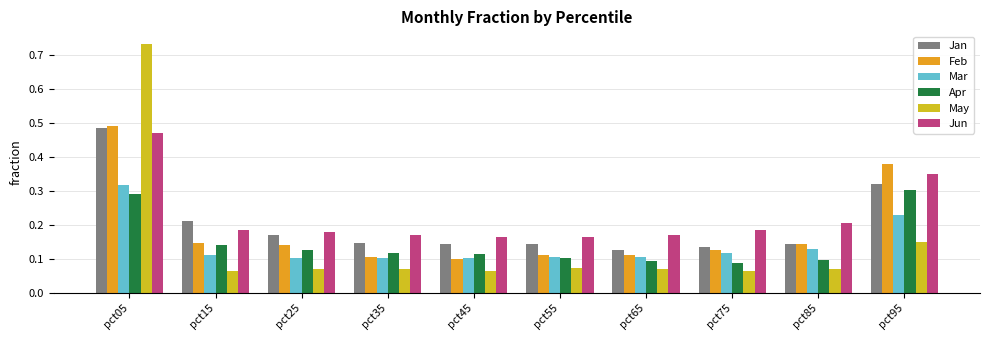

Which series has the largest range (max minus min)?

May